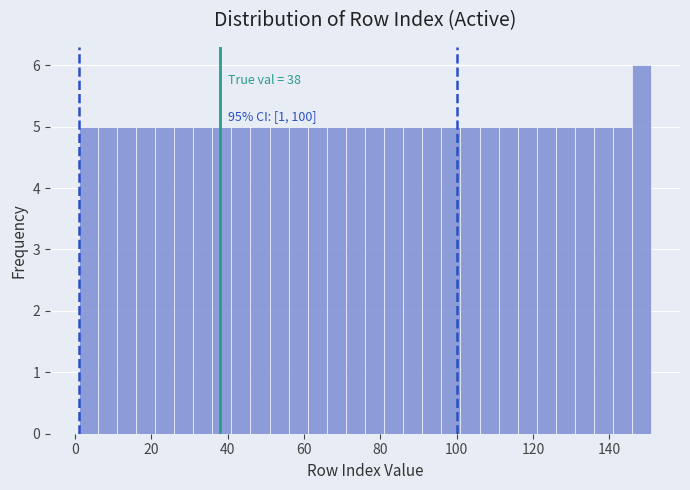

Read against the x-axis, roughly where is the centre of the tallest bar?

148